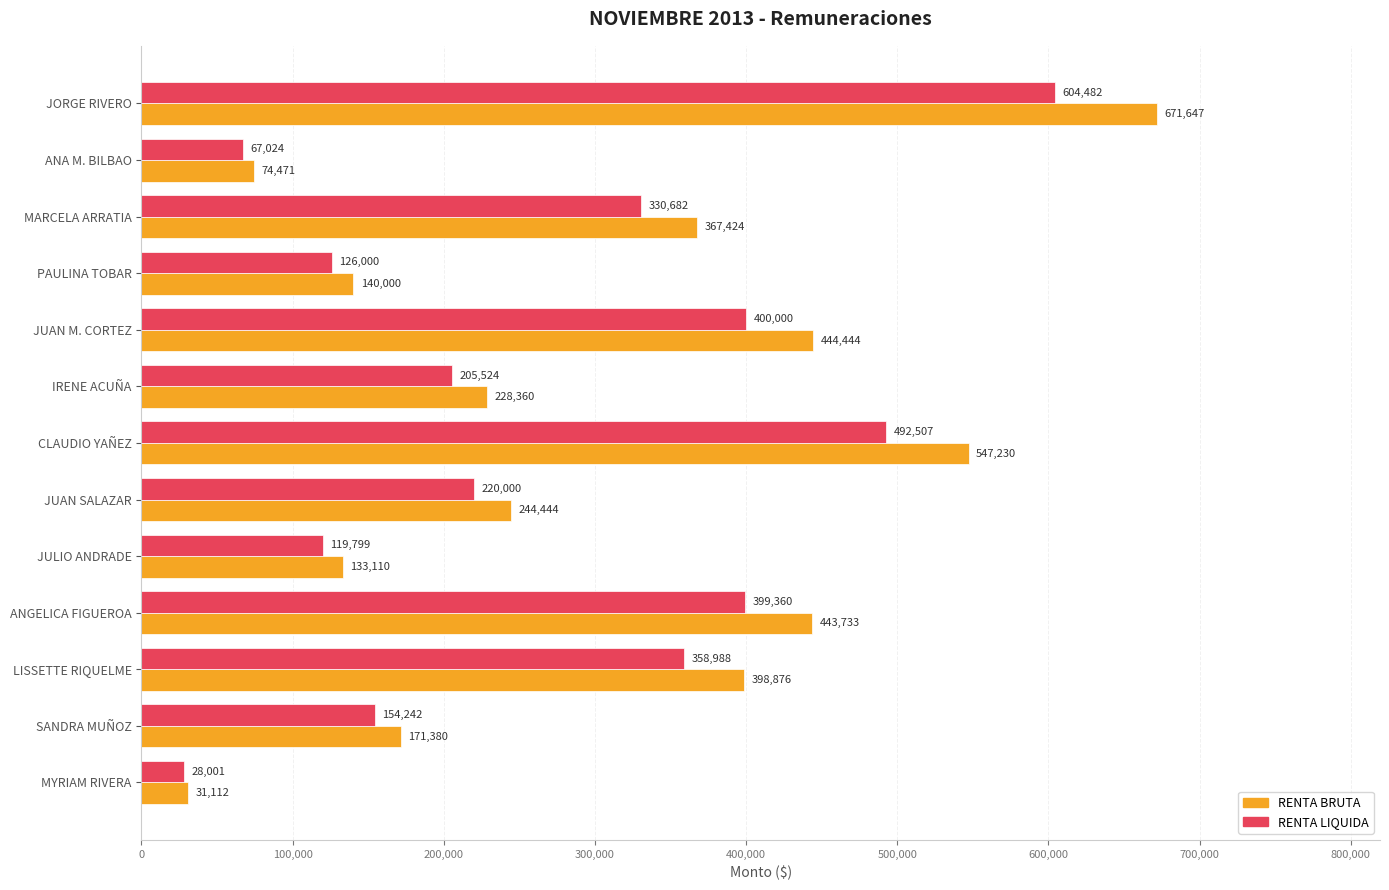

Which series changed the most between CLAUDIO YAÑEZ and ANGELICA FIGUEROA?

RENTA BRUTA